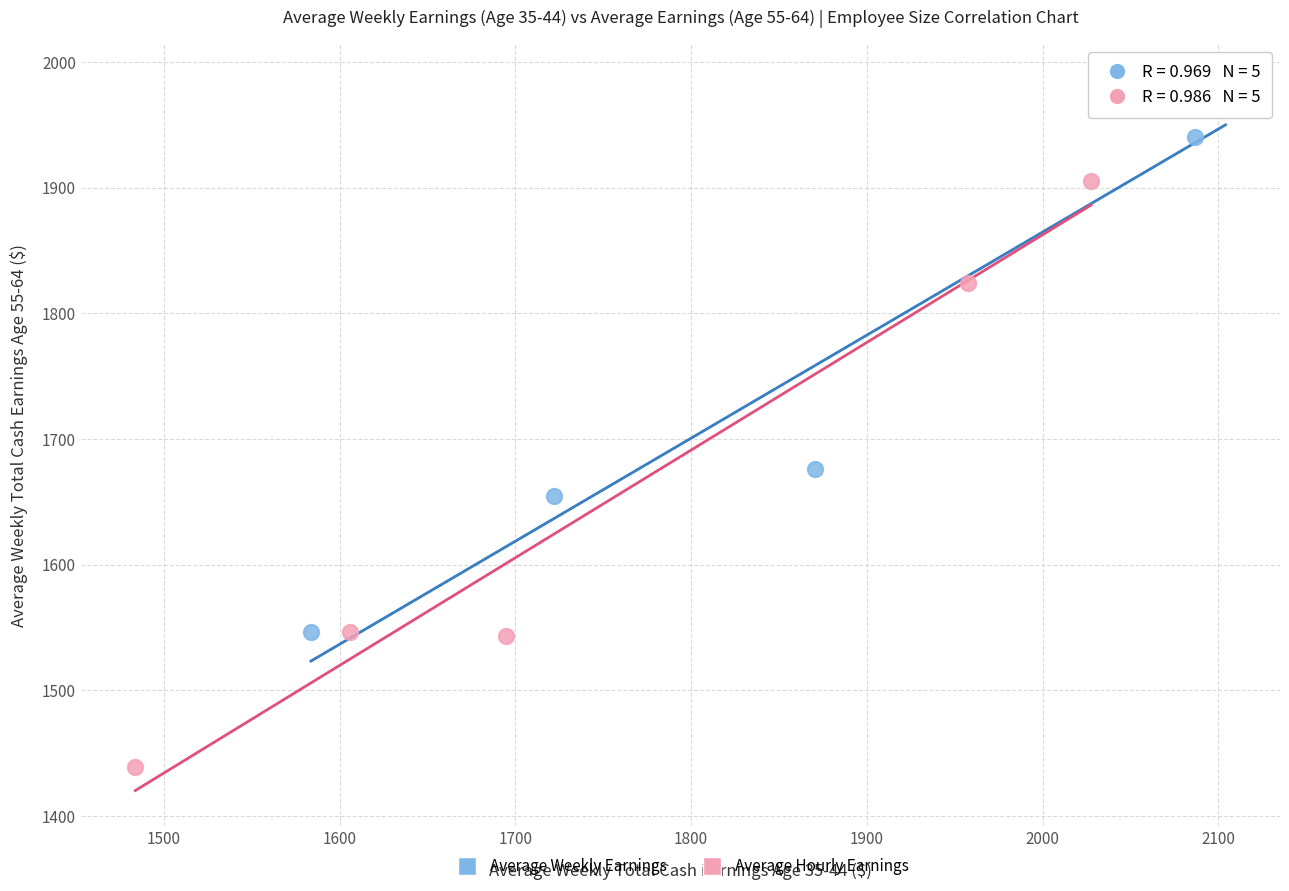

What are all the series names shown in the legend?

Average Weekly Earnings, Average Hourly Earnings